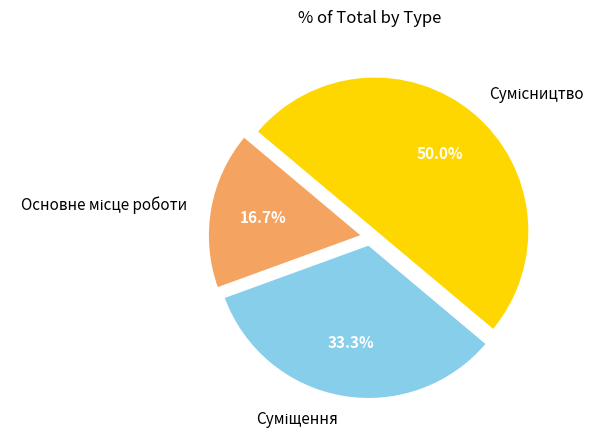

What portion of the pie excludes Основне місце роботи?

83.3%